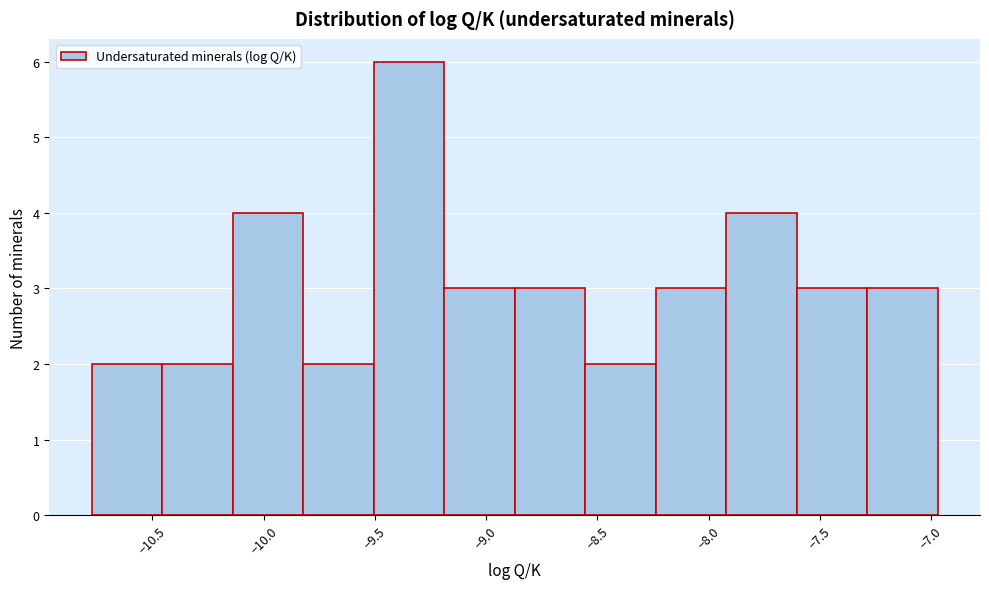

What is the height of the bar covering -8.25 to -7.90 on the x-axis? Neither the bar edges nor the heights are printed on the chart, so give them approximately, as read against the axes.

3